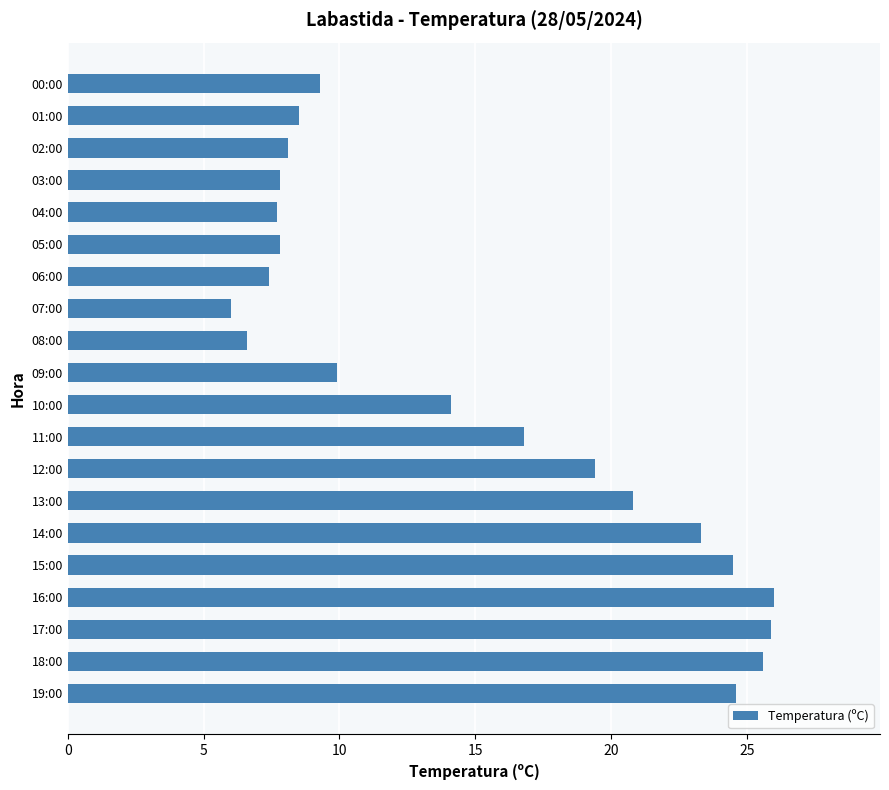

What is the change in value from 15:00 to 03:00?

-16.7